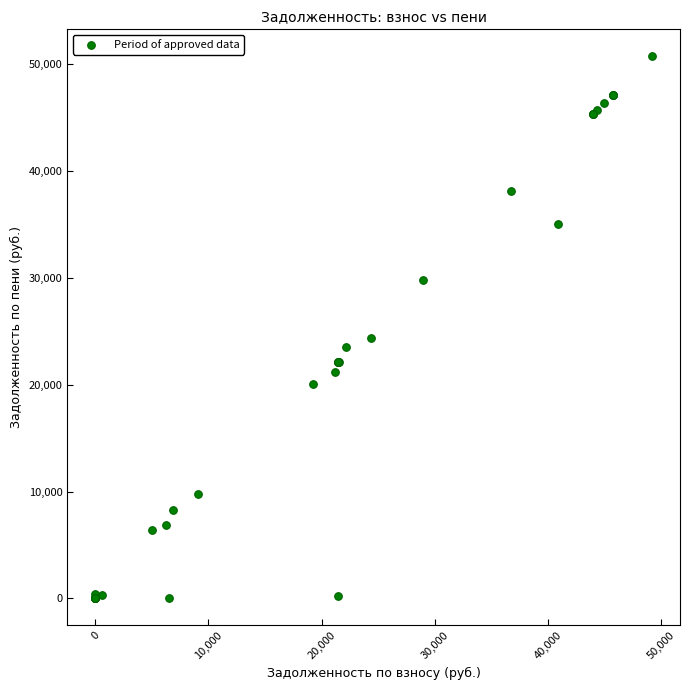

What Y value in the scatter plot is closest to 25359?

24392.3